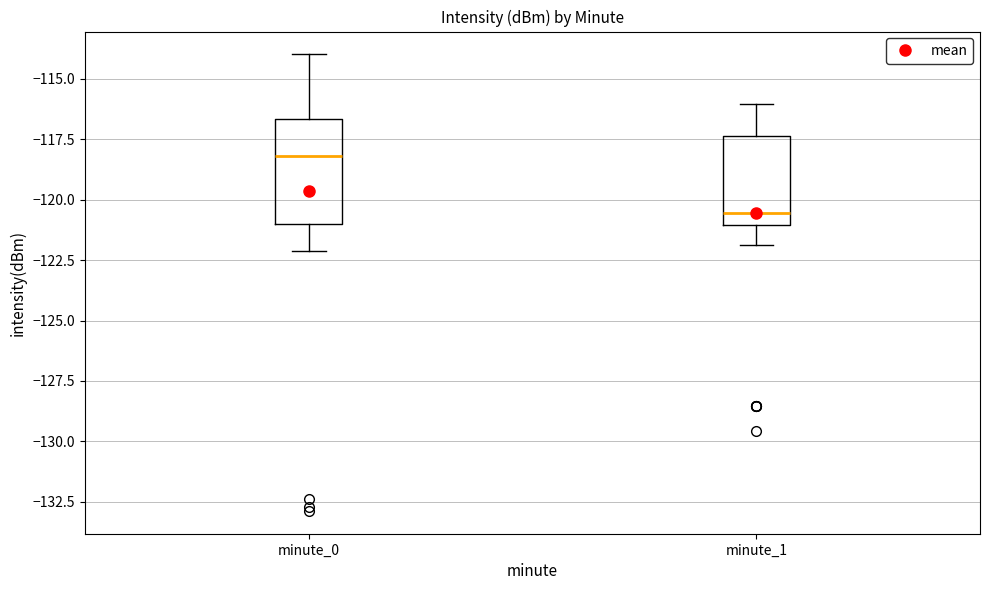

Which box's median line is the highest?

minute_0